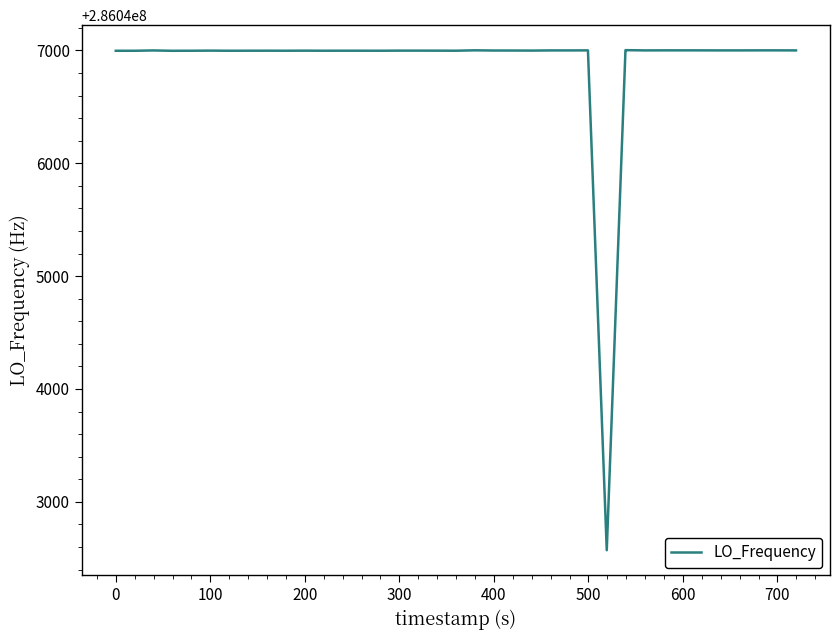

What is the greatest value displayed?

286047002.0